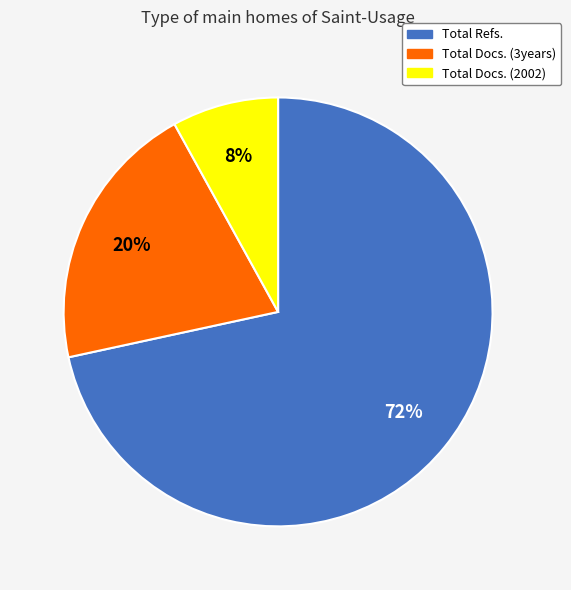

Which category has the biggest portion of the pie?

Total Refs.